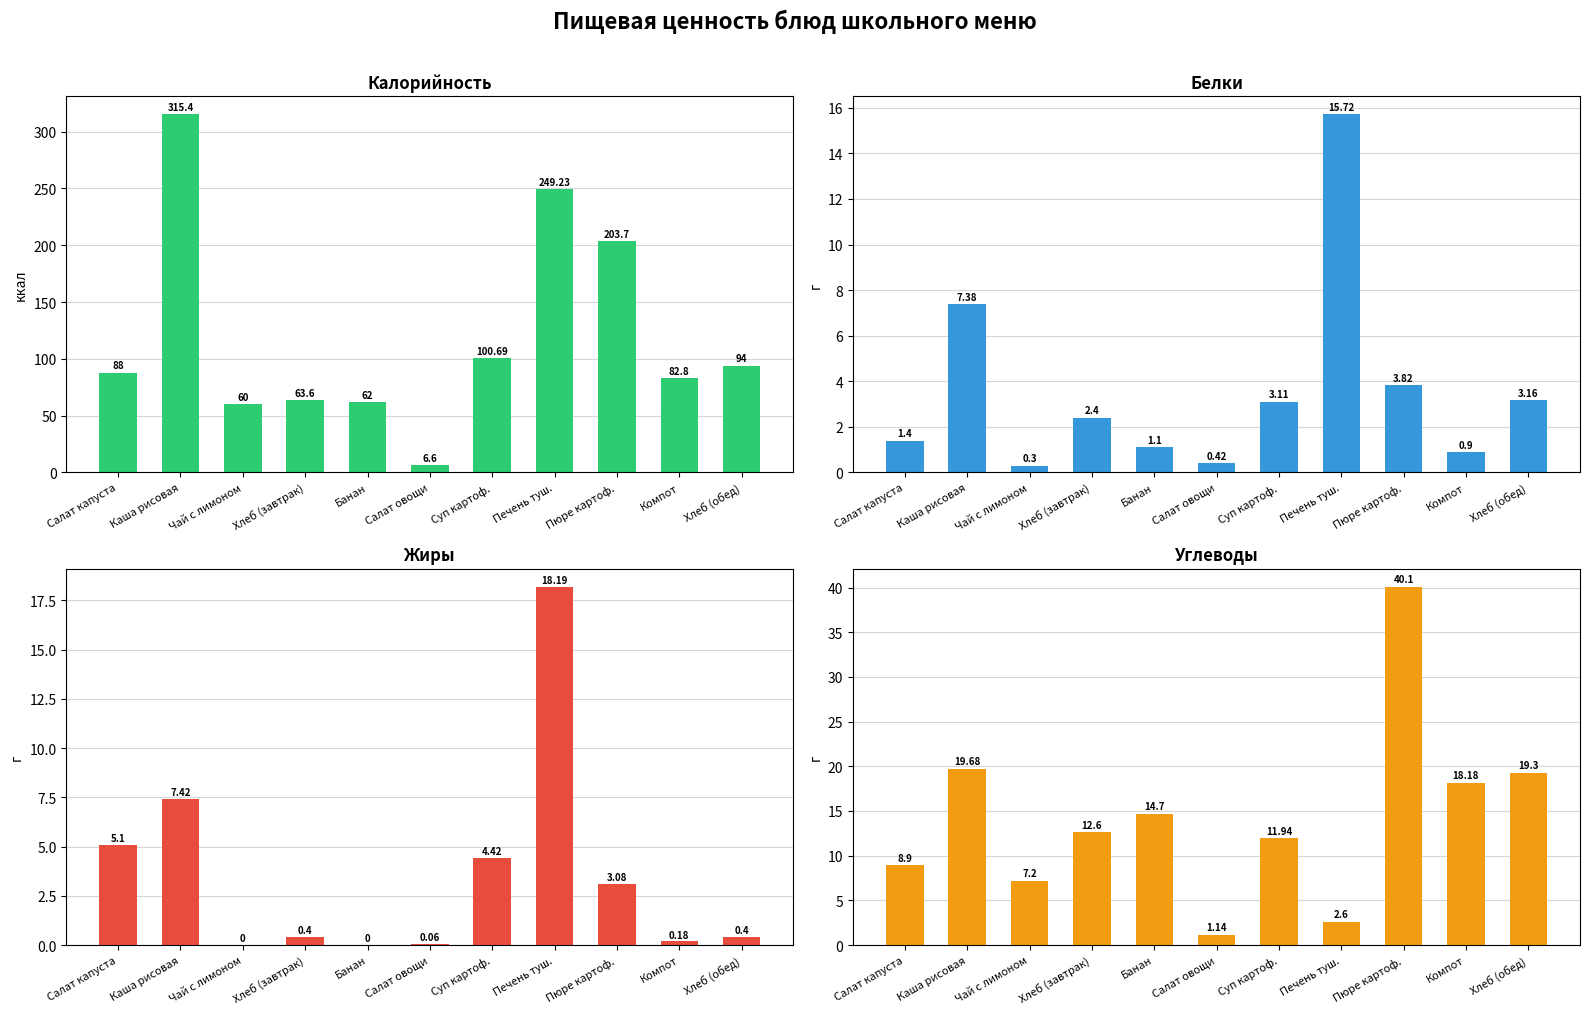

What is the average value of the Жиры series?

3.6